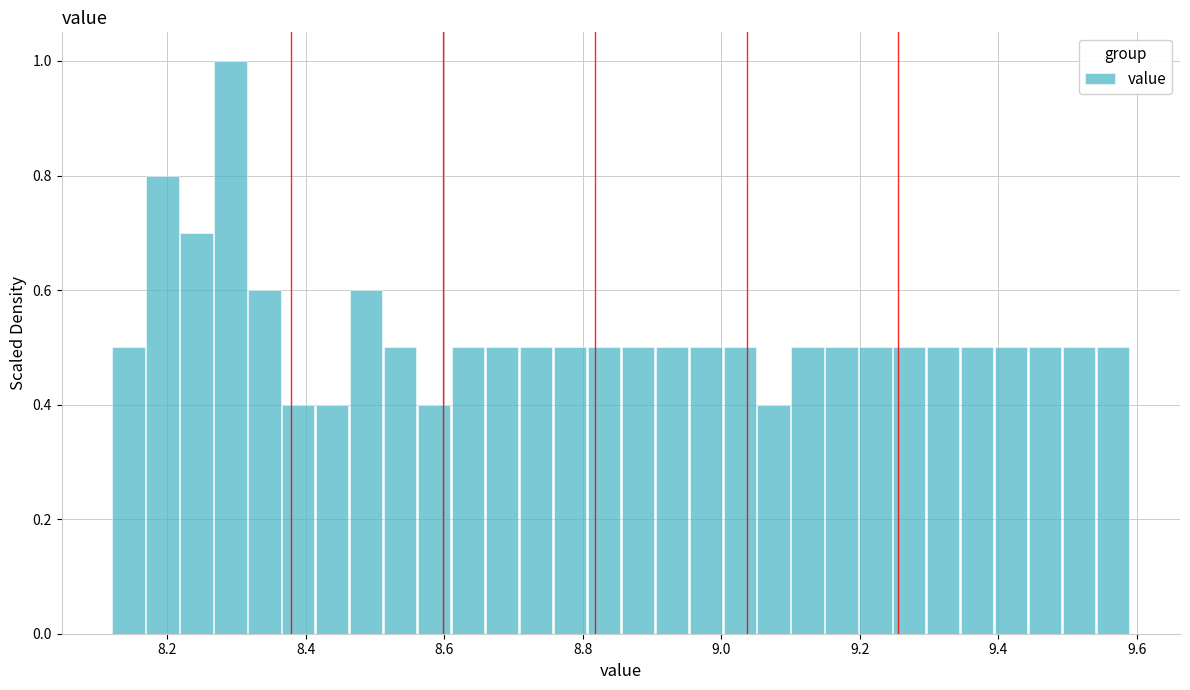

Read against the x-axis, roughly where is the centre of the tallest bar?

8.30